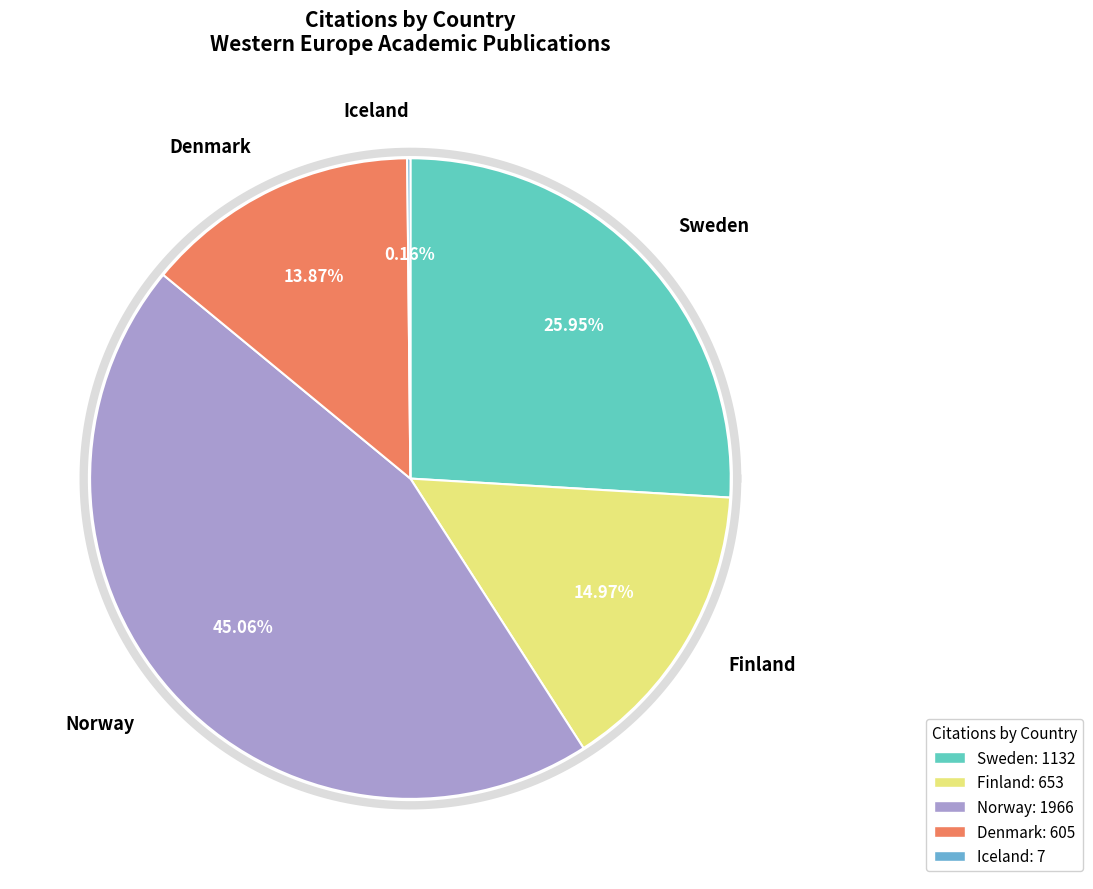

Does Sweden account for over 50% of the chart?

No